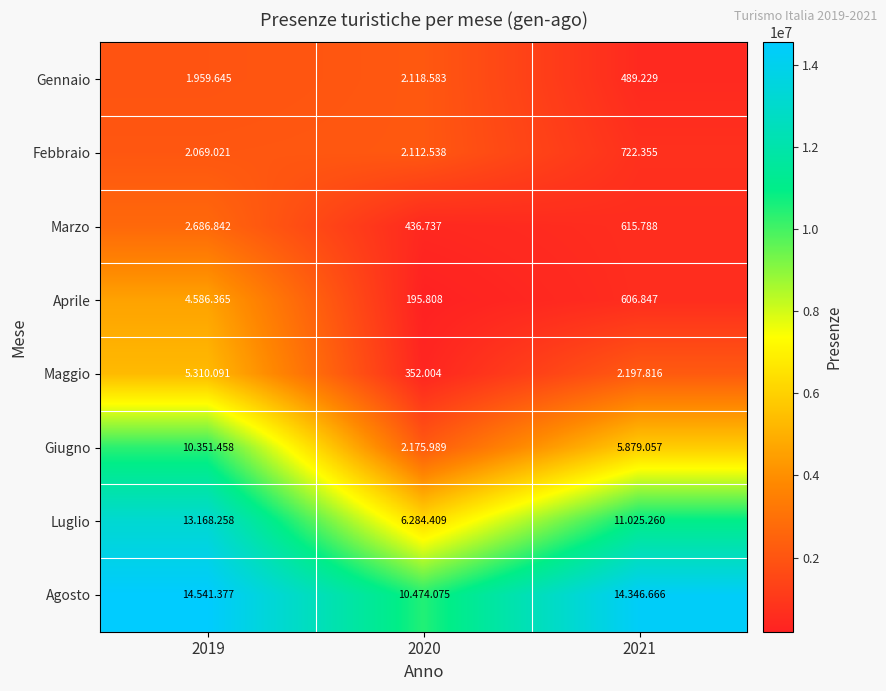

Read the Marzo value at 2021.

615788